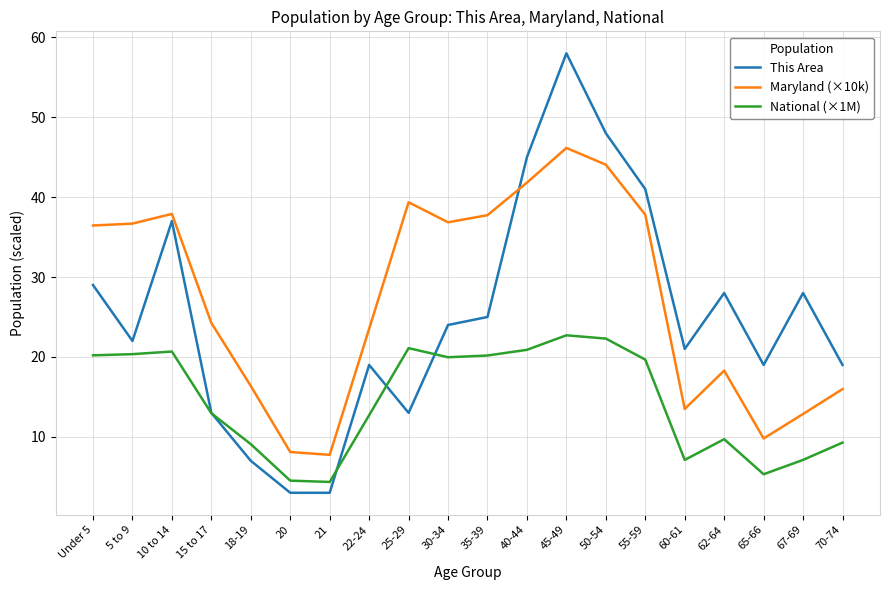

Is it true that National (×1M) equals 20.2 at Under 5?

True